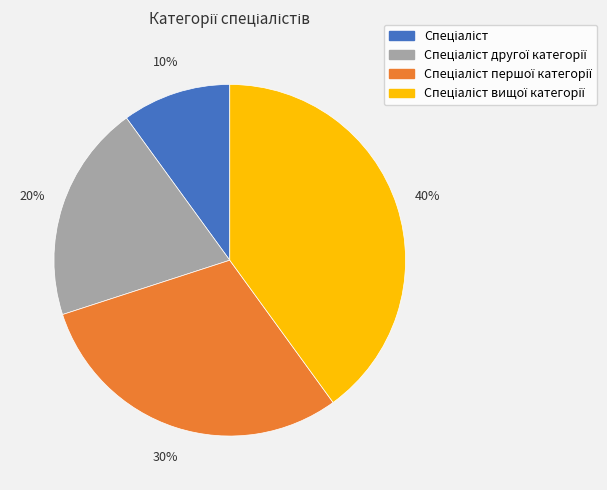

Is there a majority slice in this chart?

No